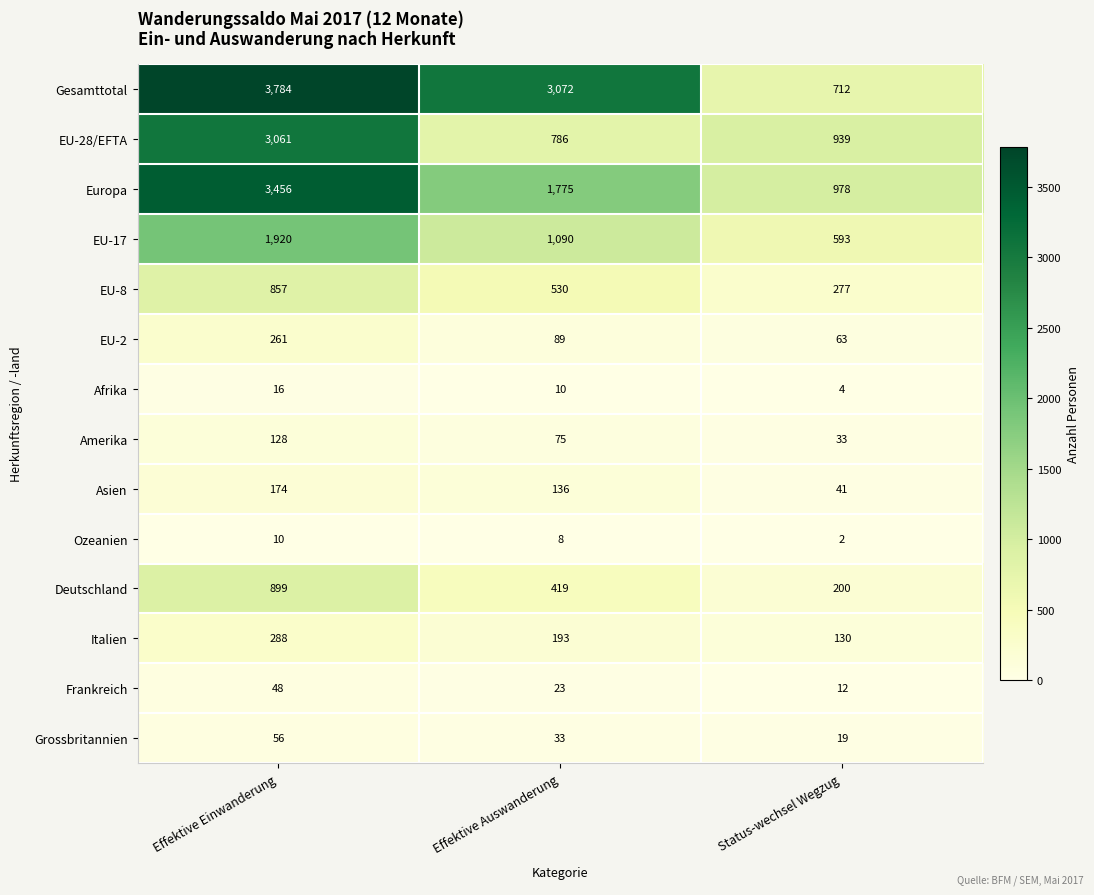

At which category is the sum across all series the highest?

Effektive Einwanderung